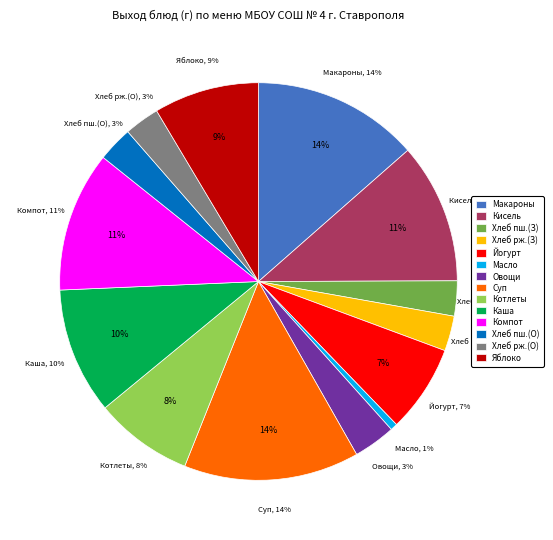

What percentage do ФРУКТЫ сезонные (Яблоко) and Компот из смеси сухофруктов together represent?

20.0%